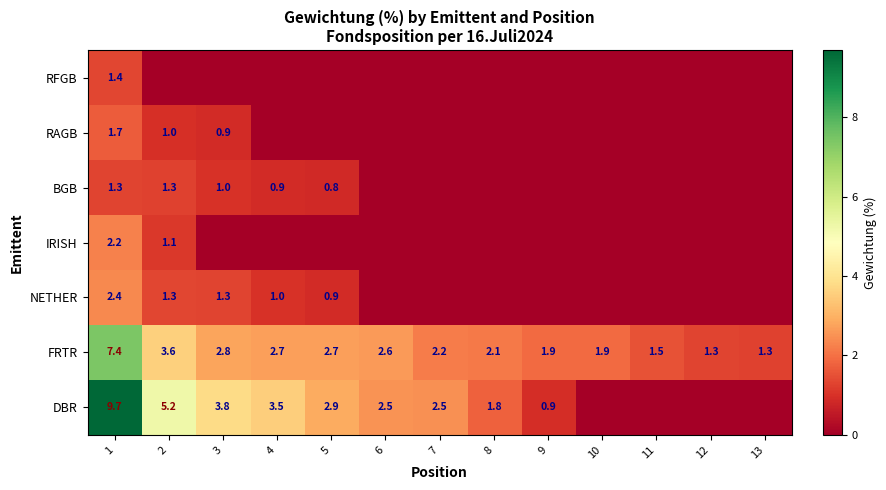

The value of BGB at 2 is 1.3. True or false?

True